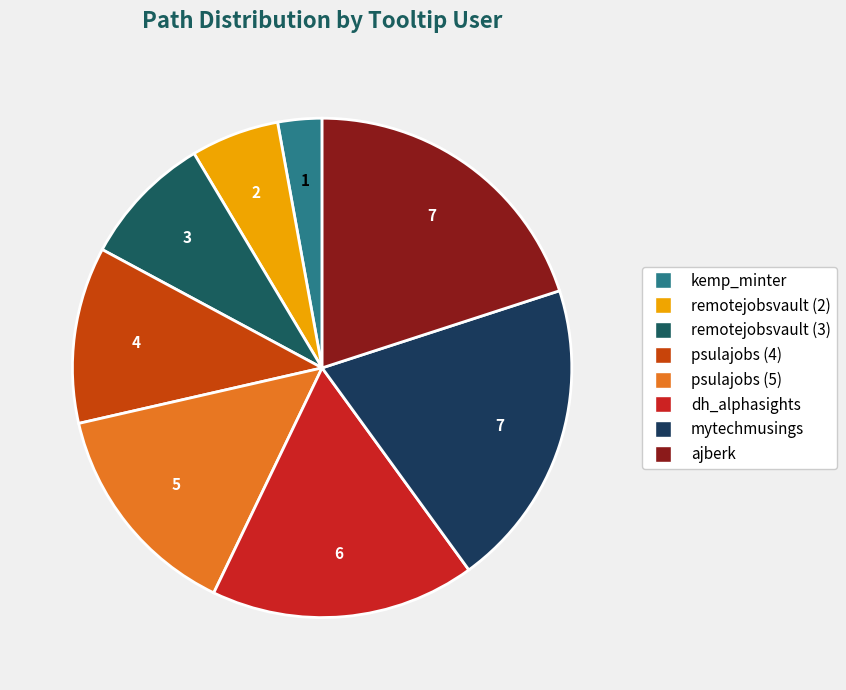

True or false: ajberk accounts for 20% of the total.

True